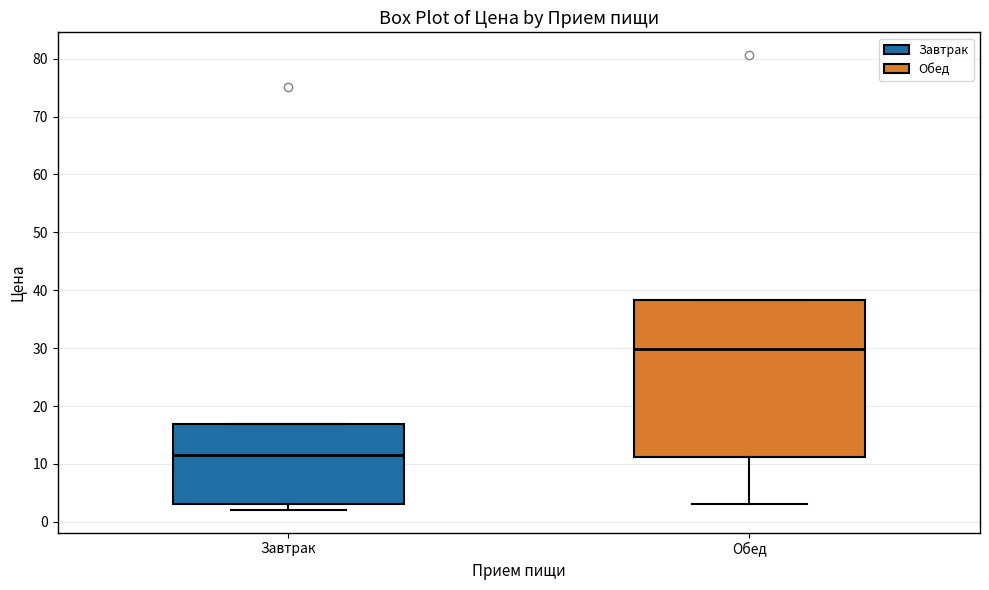

Which box is the tallest, from its lower edge to its upper edge?

Обед